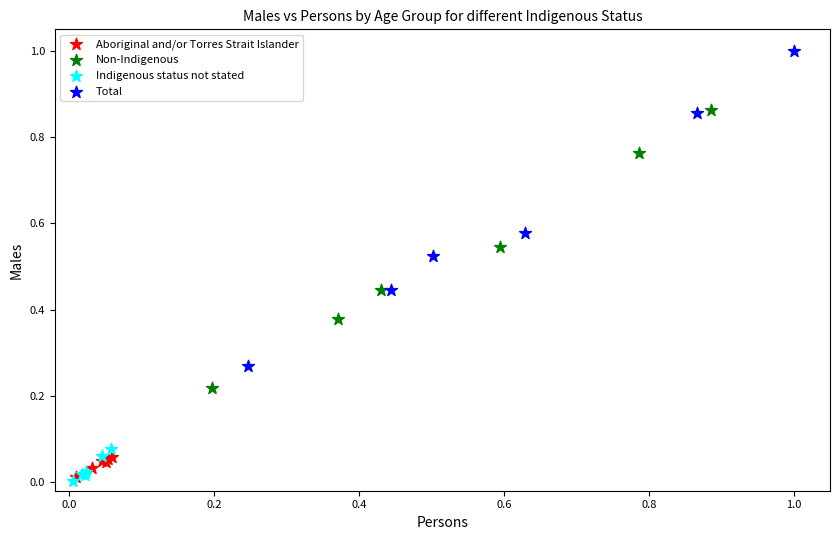

Which series has the largest Y range (max minus min)?

Total